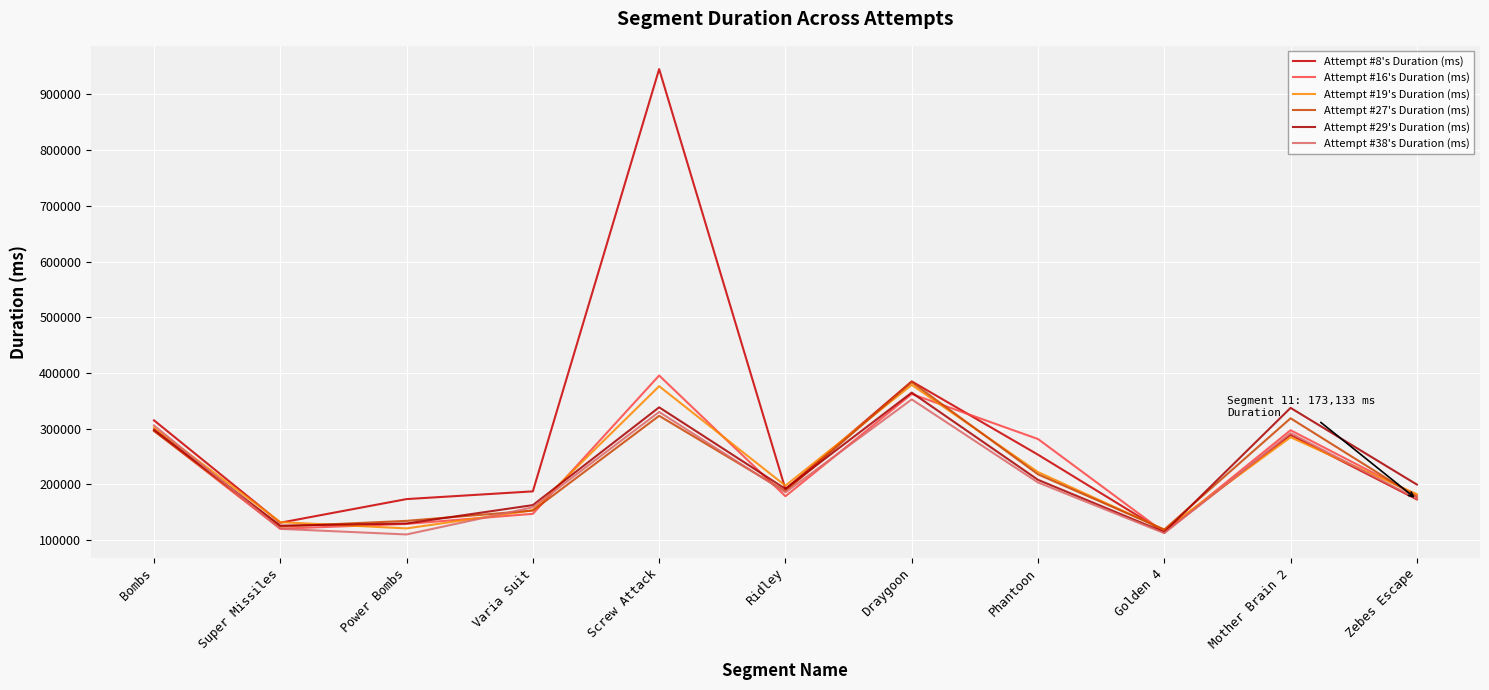

What is the sum of the Attempt #16's Duration (ms) values at Varia Suit and Mother Brain 2?

444635